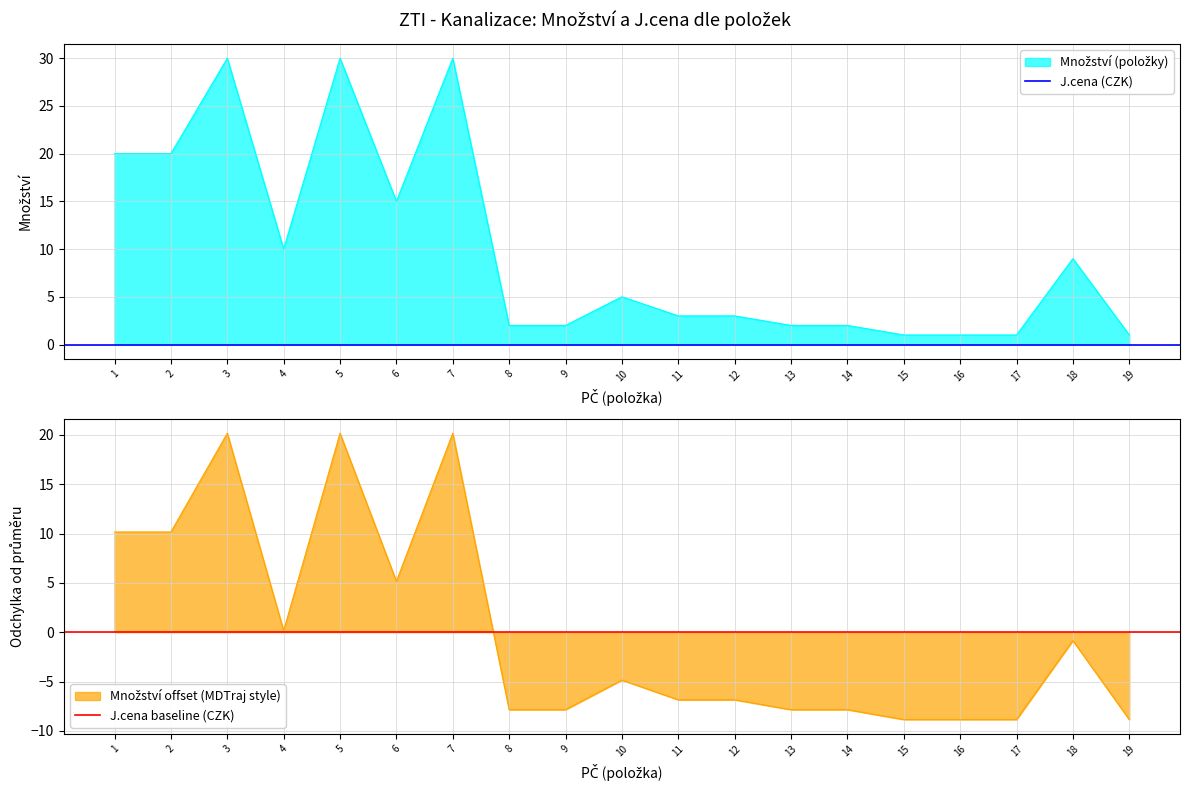

What is the change in value from 7 to 14?

-28